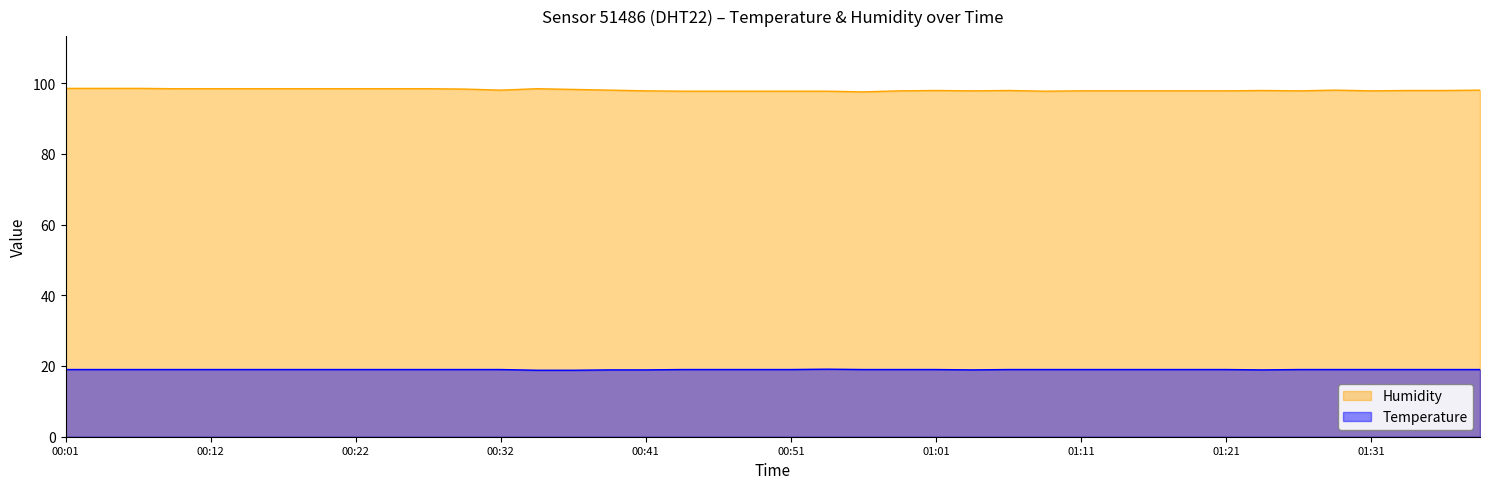

What is the spread (max minus min) of values at 00:01?

79.5